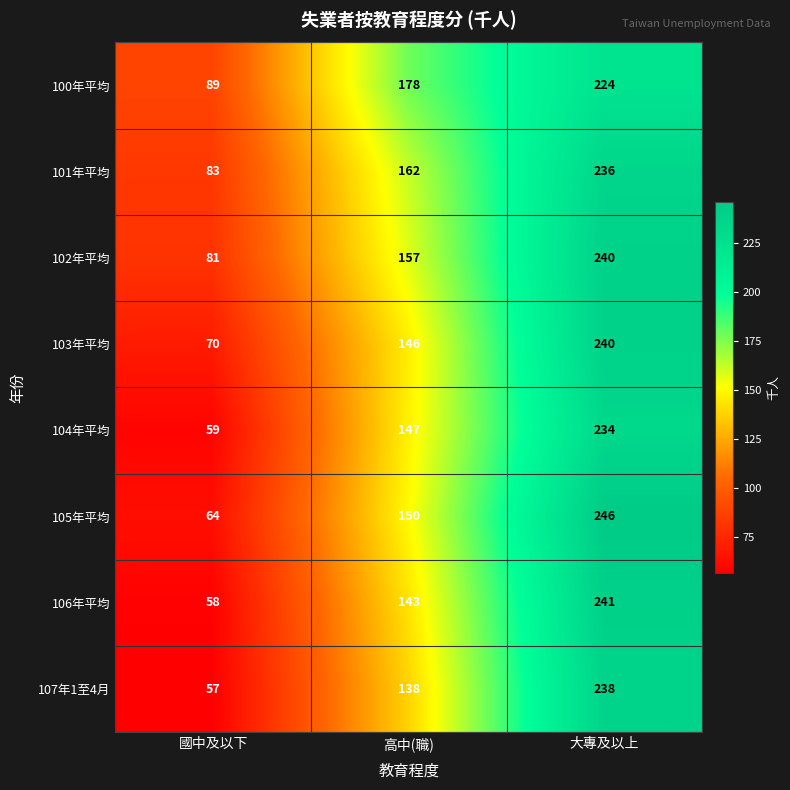

What value does the 106年平均 series have at 大專及以上, to the nearest 5?

240